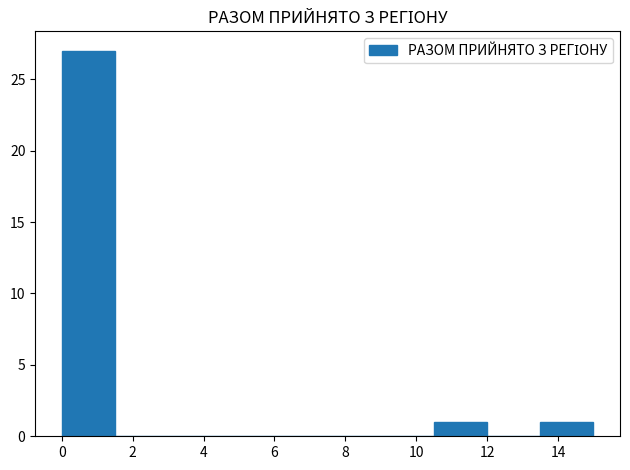

Which range on the x-axis has the tallest bar?

0.0 to 1.5